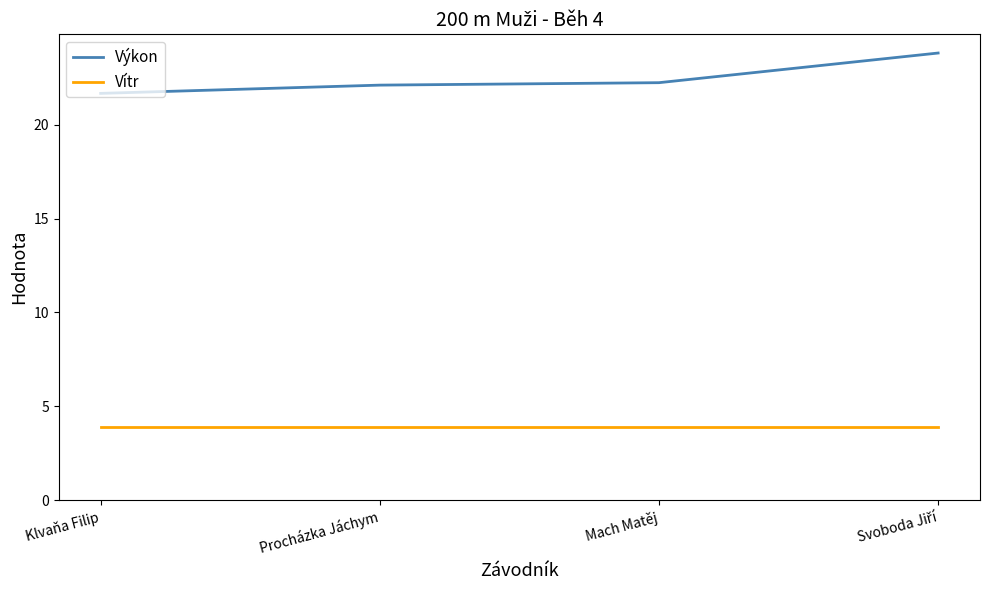

Which series has the largest range (max minus min)?

Výkon